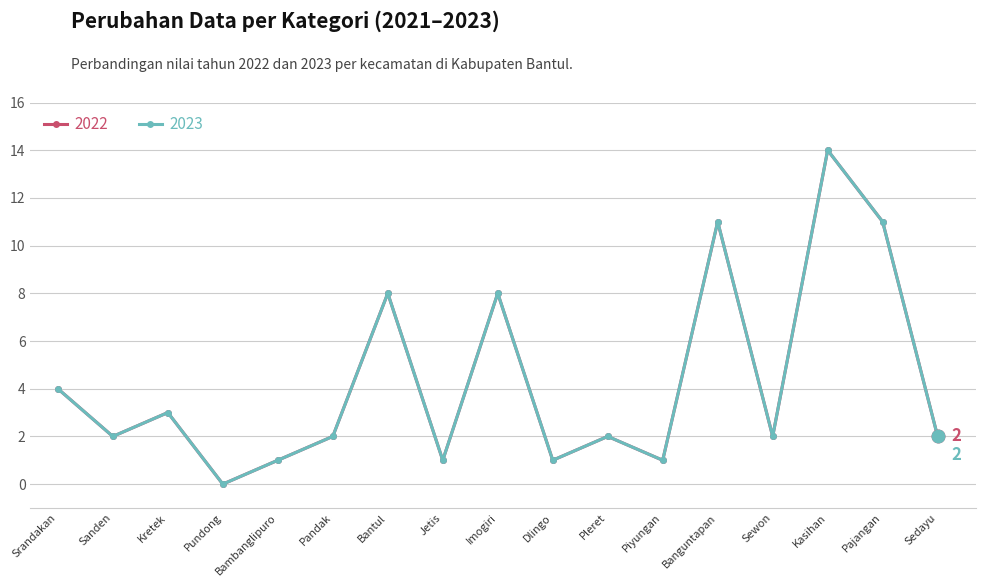

What is the value of the 2022 point at the 7th from the left?

8